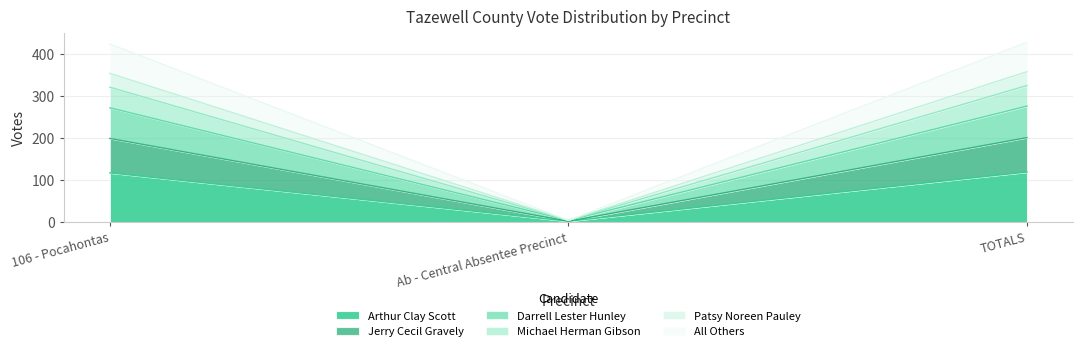

True or false: Darrell Lester Hunley has a value of 115 at 106 - Pocahontas.

False